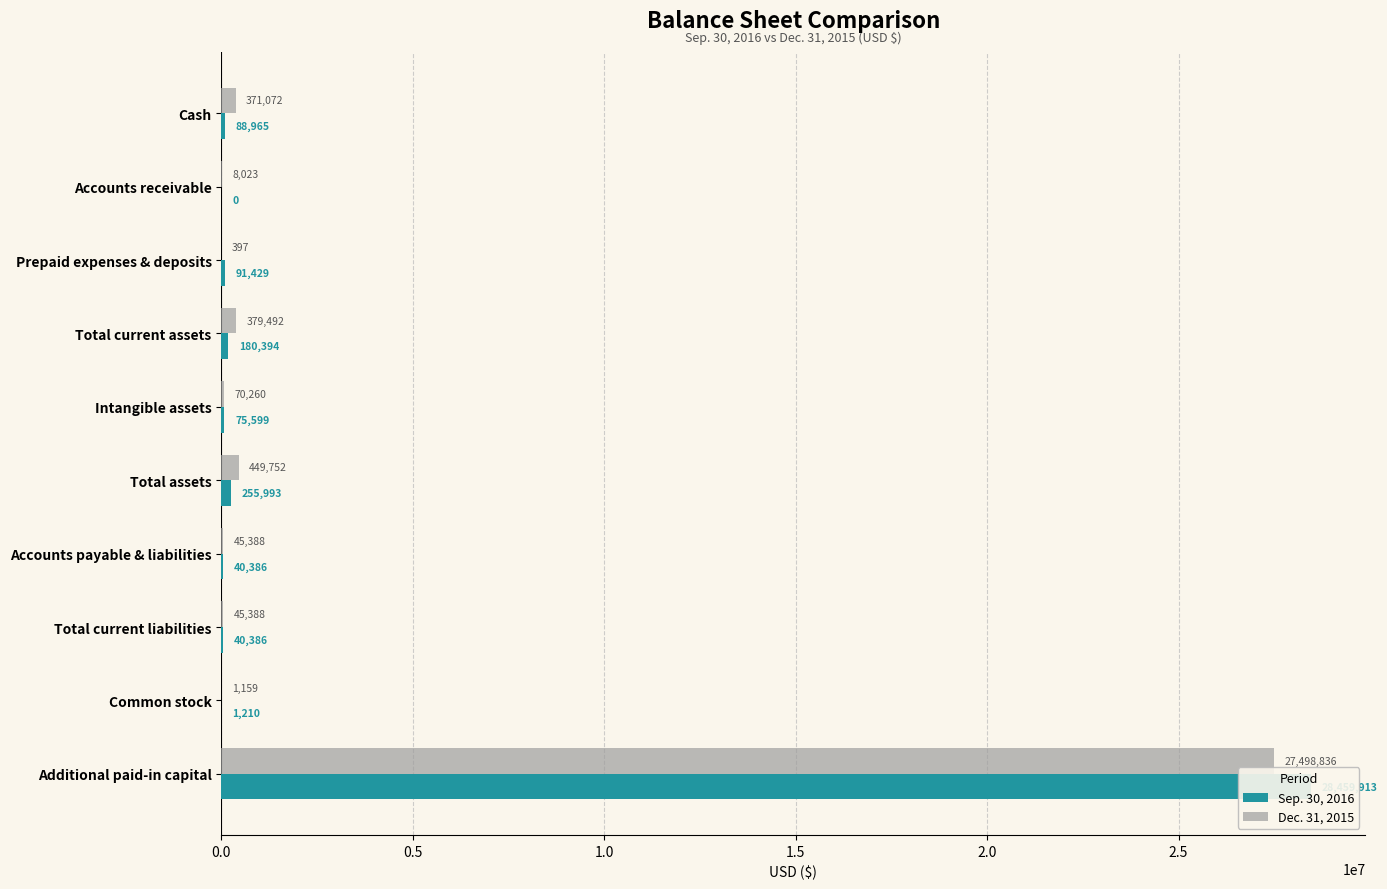

The value of Dec. 31, 2015 at Intangible assets is 119880. True or false?

False